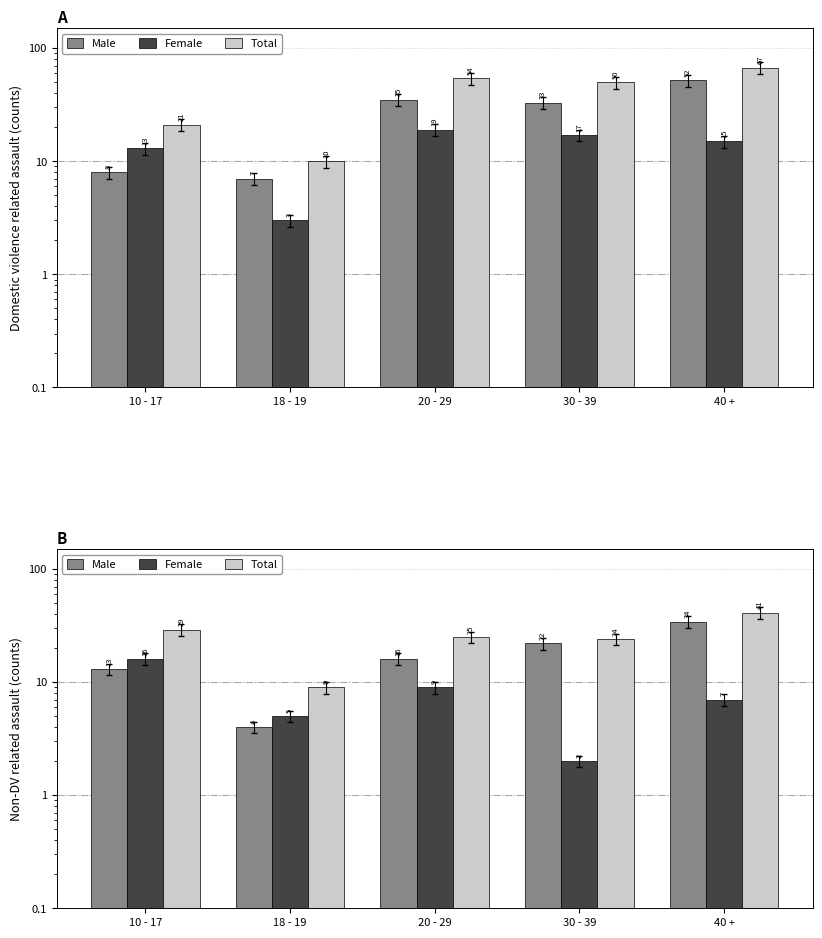

Which series has the widest spread of values?

Total